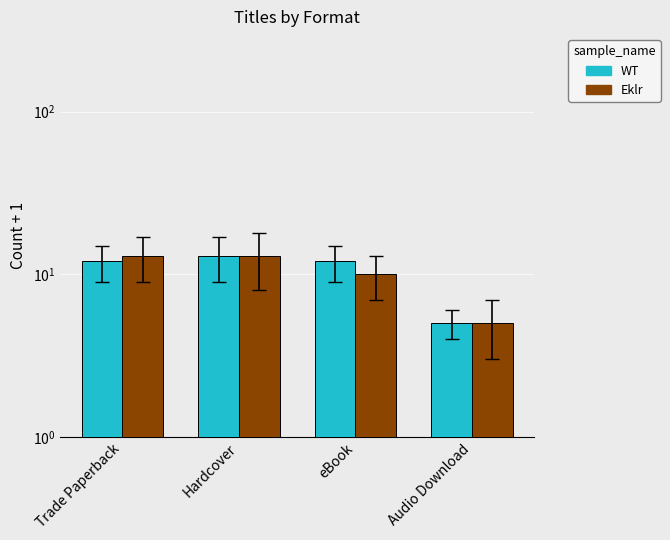

At which label does WT reach its peak?

Hardcover